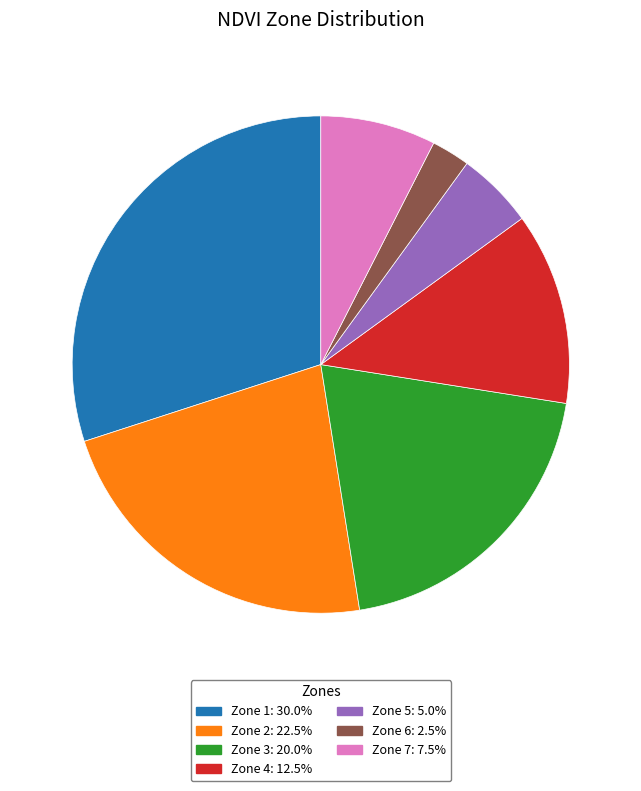

Does any single category account for the majority?

No